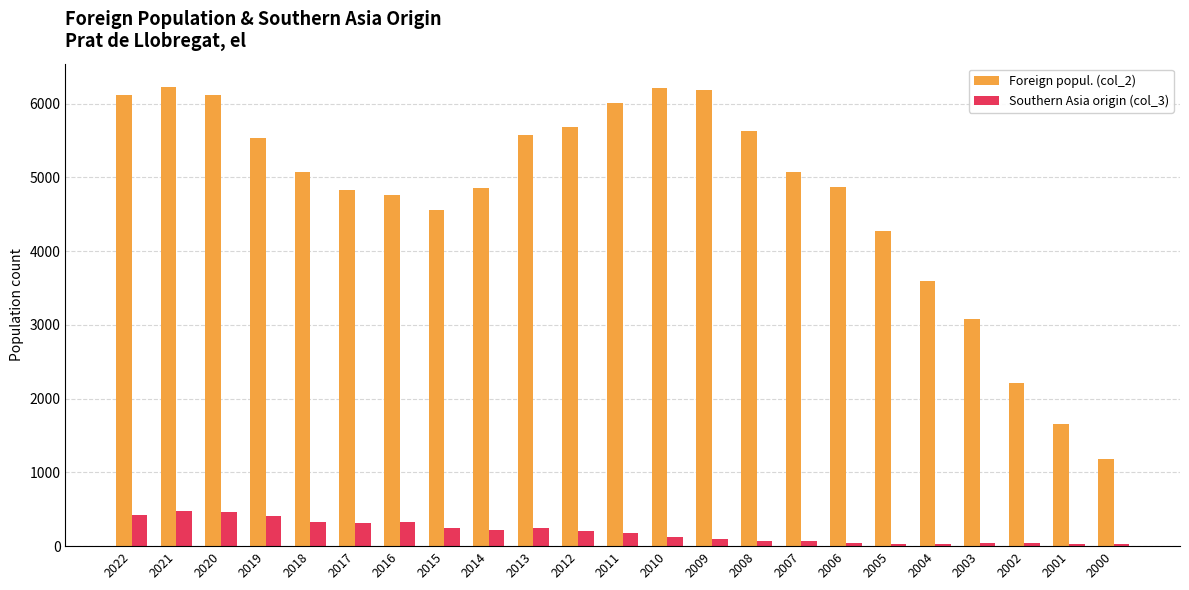

Rank the series by their average value, from lowest to highest.

Southern Asia origin (col_3), Foreign popul. (col_2)